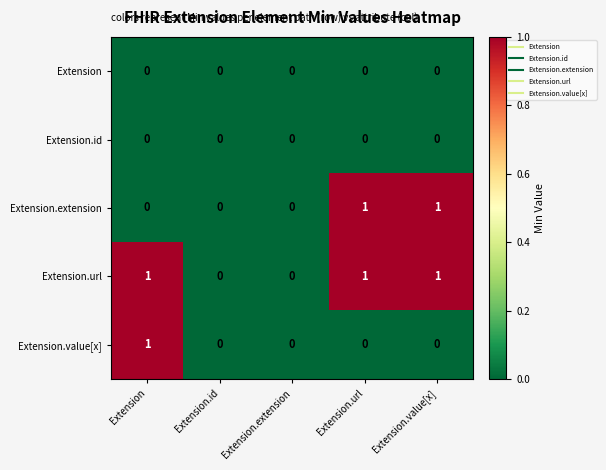

The Extension series shows 0 at Extension.id. True or false?

True